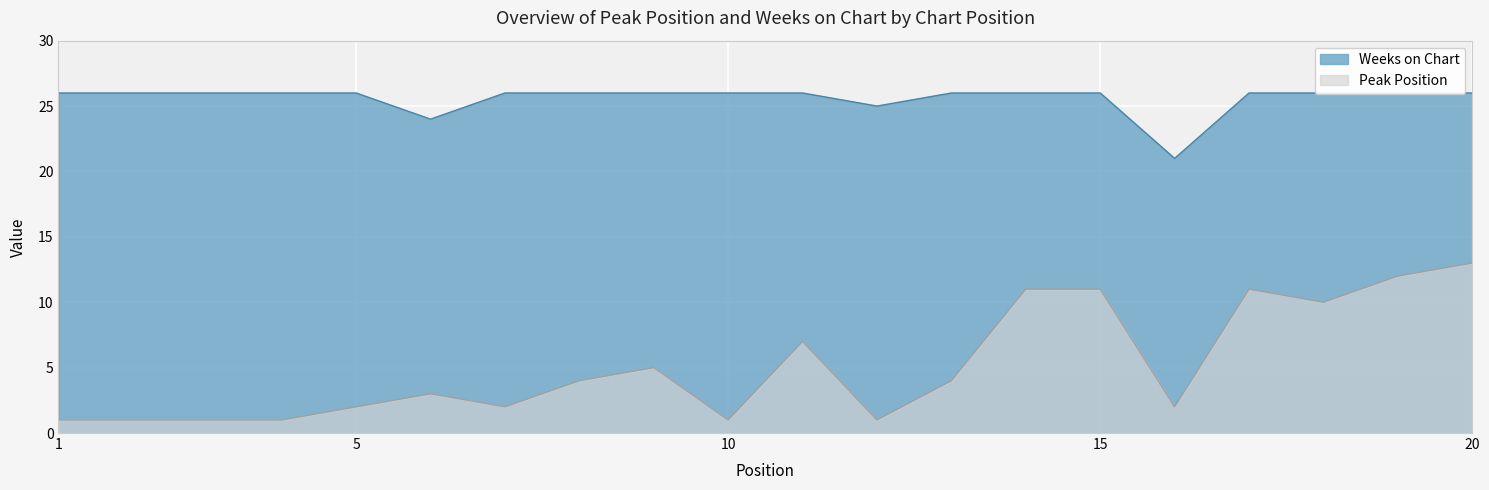

At which category is the sum across all series the highest?

20